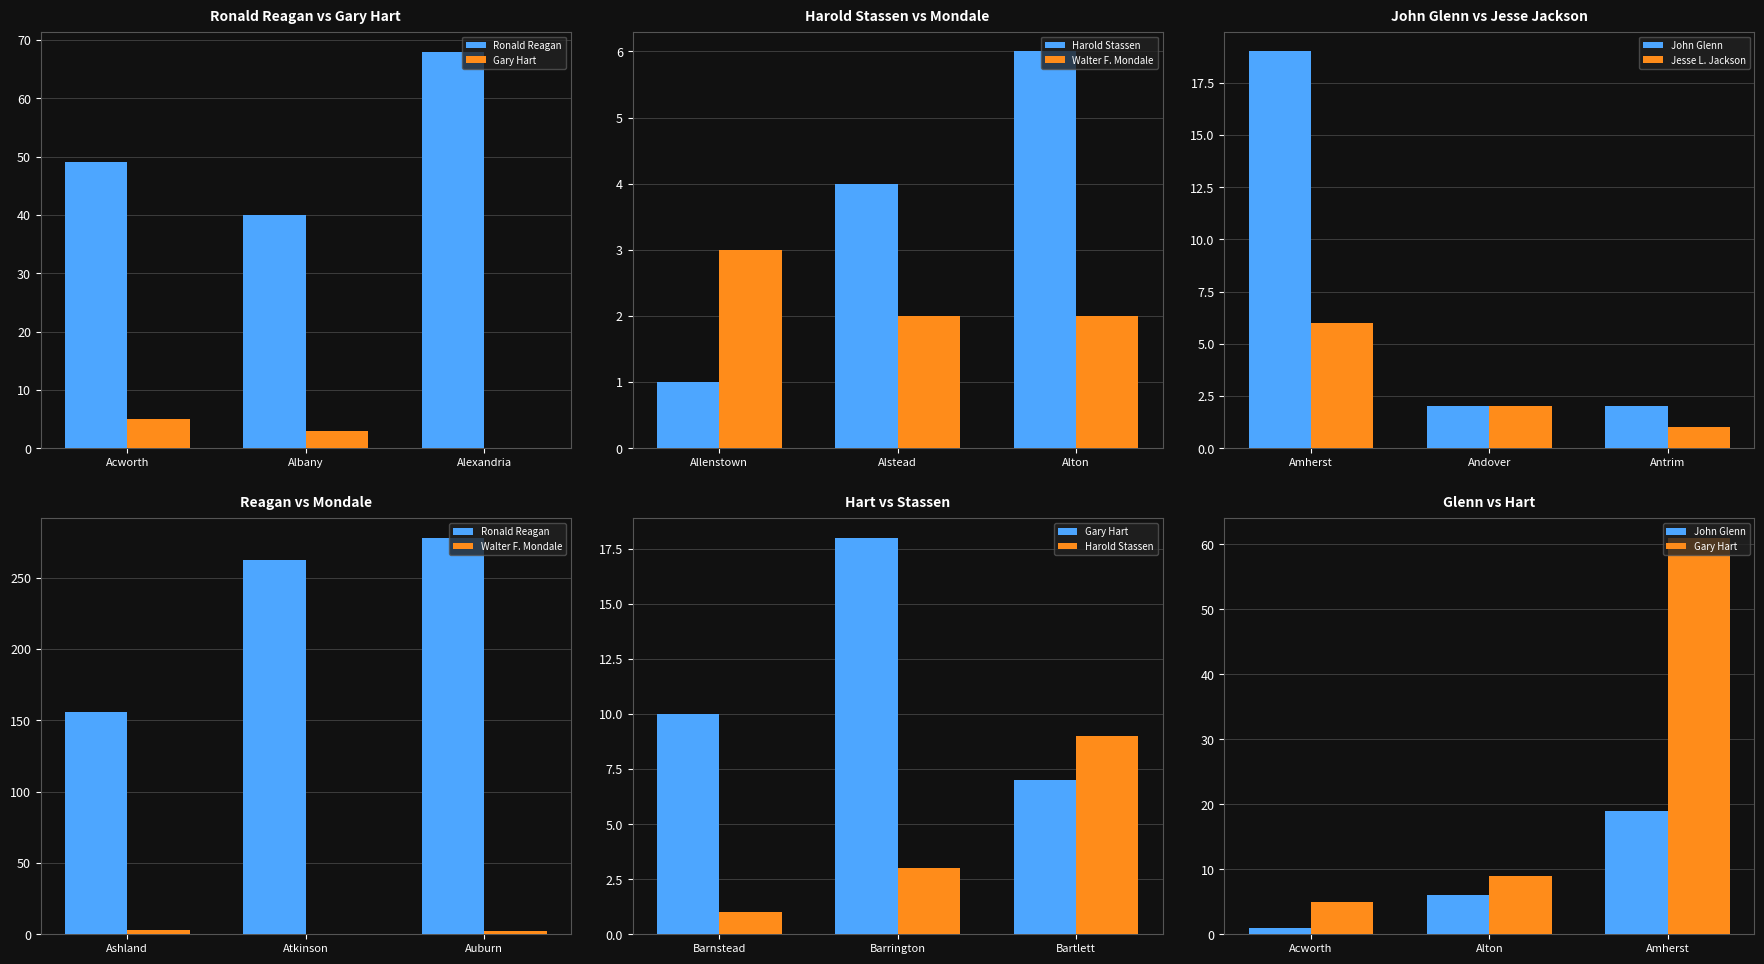

The Jesse L. Jackson series shows 2 at Antrim. True or false?

False